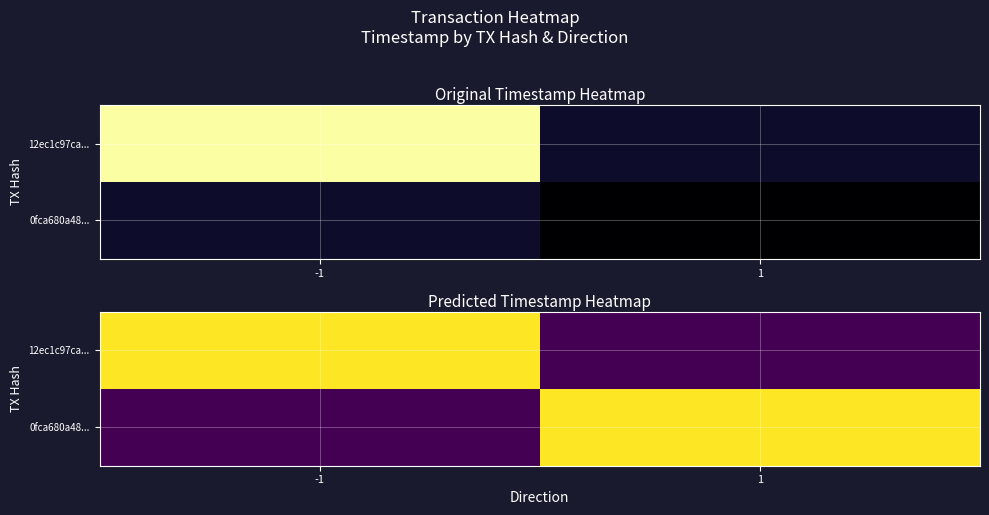

What is the difference between the maximum and minimum values in the 12ec1c97ca... series?

1656178762